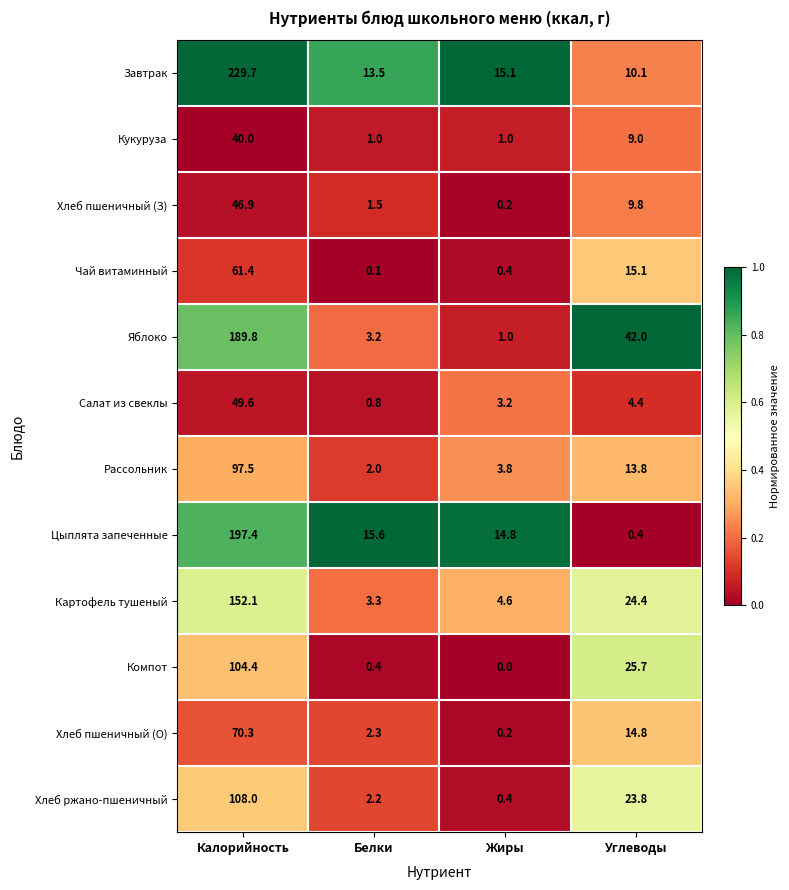

What is the sum of all Цыплята запеченные values?

228.2